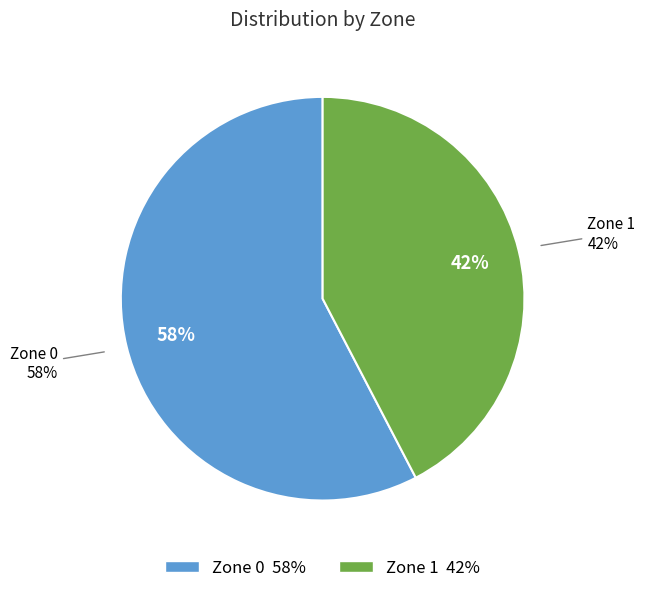

Rank the categories by value from highest to lowest.

Zone 0, Zone 1